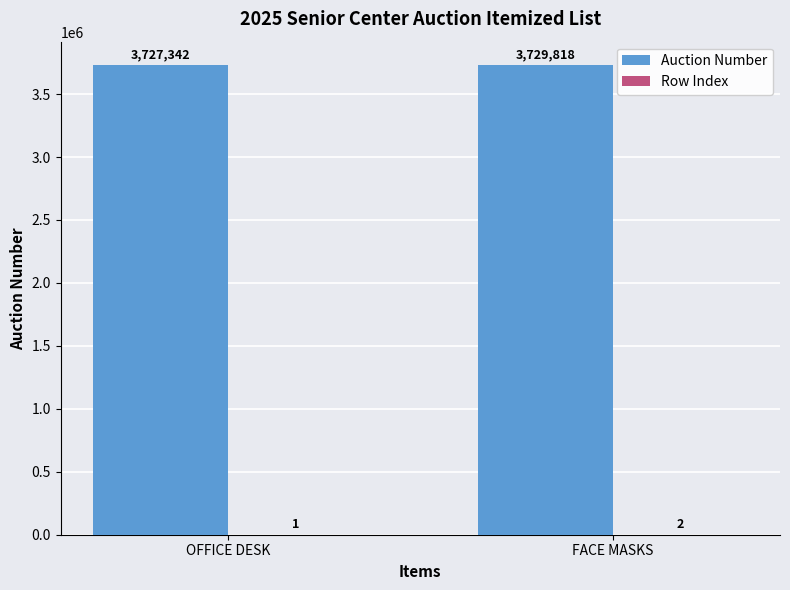

What is the spread (max minus min) of values at OFFICE DESK?

3727341